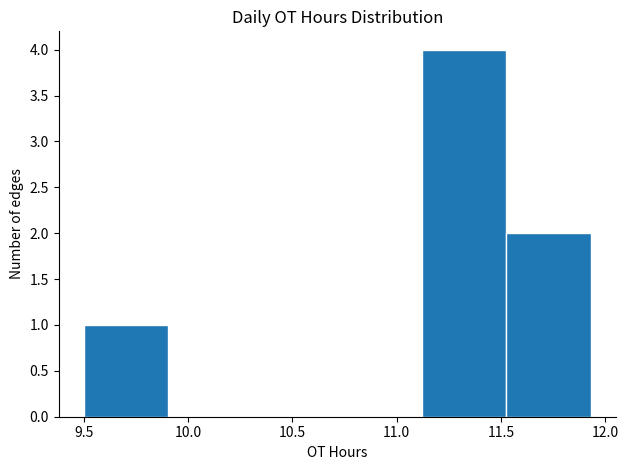

Over which range of the x-axis is the bar tallest?

11.120 to 11.525